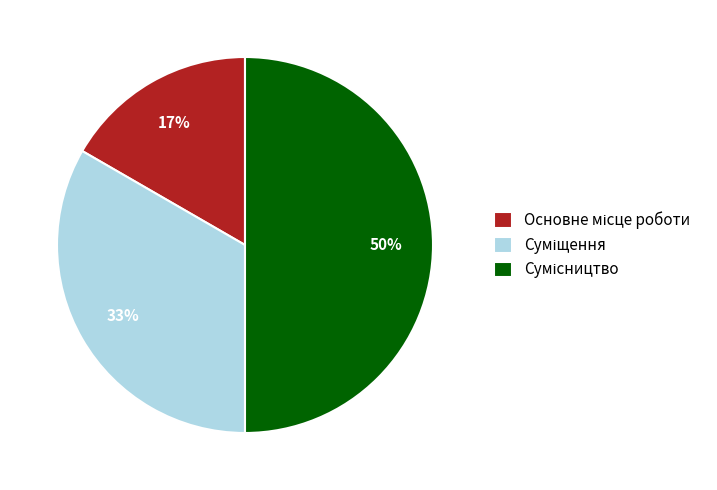

To the nearest percent, what is the difference between the largest and smallest slice percentages?

33%